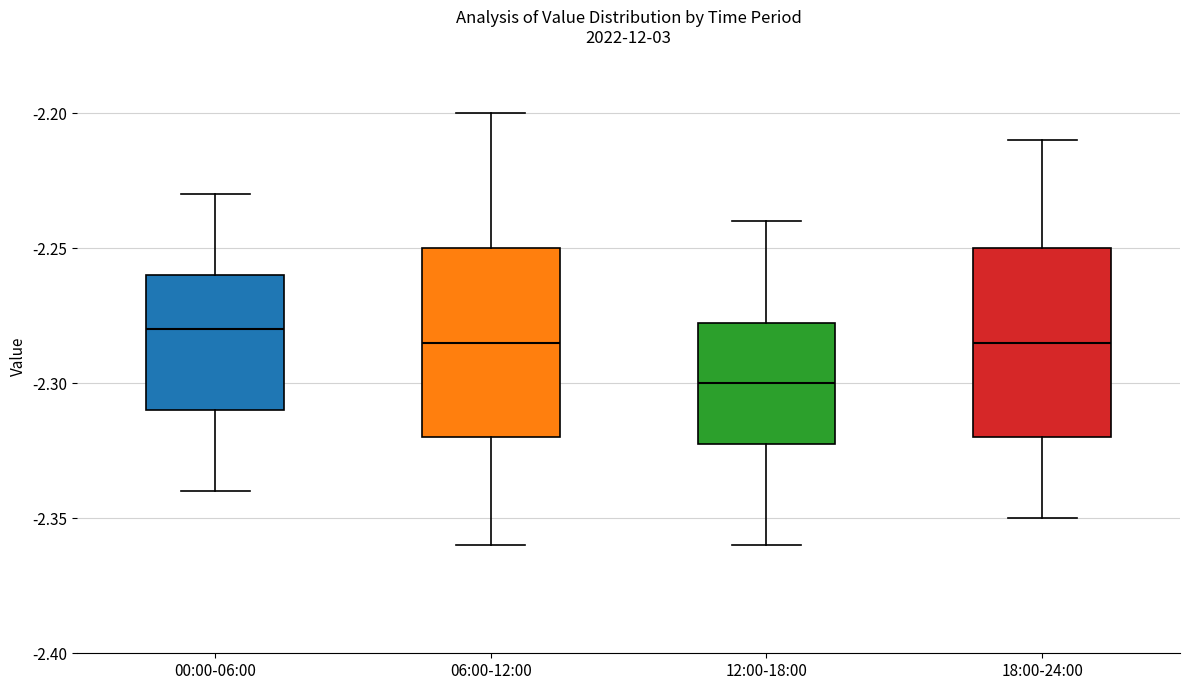

Which box has the lowest median line?

12:00-18:00